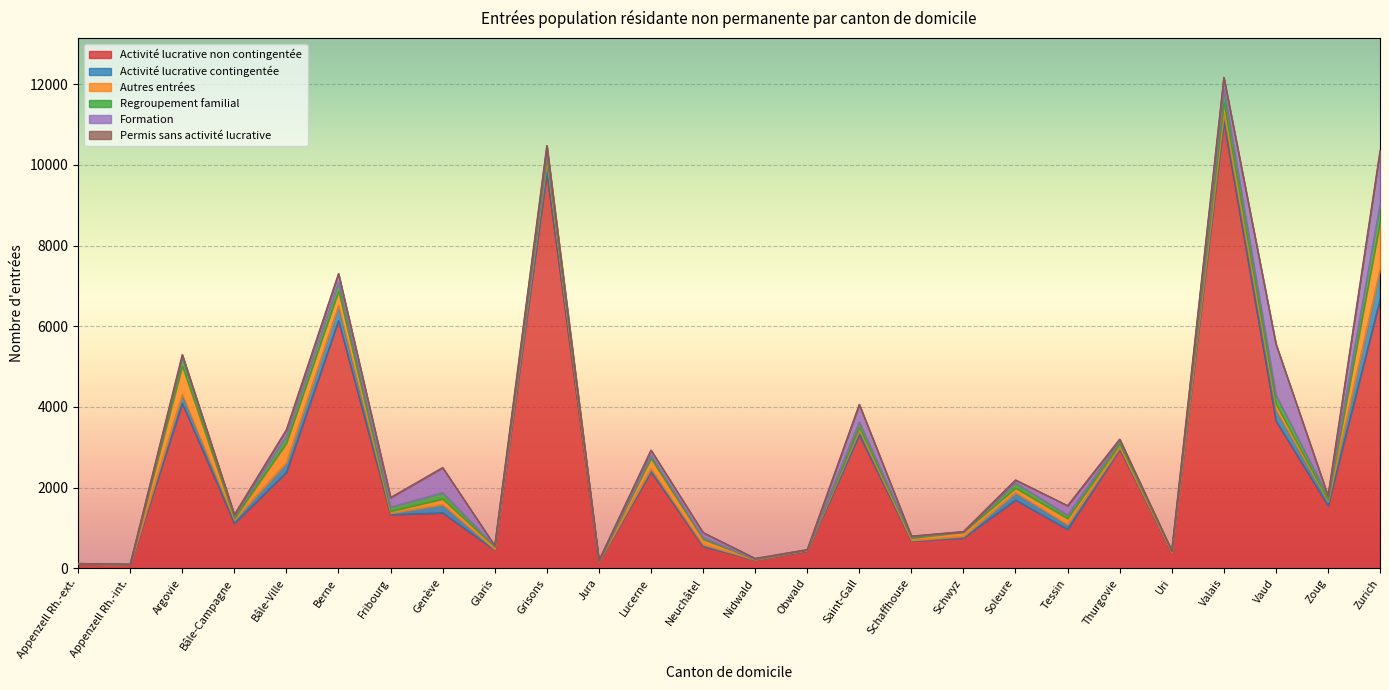

Reading right to left, extract all data points from this chart.

Activité lucrative non contingentée: Zurich=6671	Zoug=1552	Vaud=3656	Valais=11080	Uri=390	Thurgovie=2947	Tessin=964	Soleure=1691	Schwyz=753	Schaffhouse=677	Saint-Gall=3310	Obwald=430	Nidwald=207	Neuchâtel=543	Lucerne=2390	Jura=157	Grisons=9803	Glaris=450	Genève=1374	Fribourg=1330	Berne=6140	Bâle-Ville=2379	Bâle-Campagne=1113	Argovie=4090	Appenzell Rh.-int.=90	Appenzell Rh.-ext.=105
Activité lucrative contingentée: Zurich=740	Zoug=102	Vaud=273	Valais=189	Uri=1	Thurgovie=43	Tessin=118	Soleure=184	Schwyz=36	Schaffhouse=14	Saint-Gall=105	Obwald=16	Nidwald=5	Neuchâtel=40	Lucerne=76	Jura=9	Grisons=272	Glaris=18	Genève=205	Fribourg=36	Berne=369	Bâle-Ville=240	Bâle-Campagne=79	Argovie=220	Appenzell Rh.-int.=2	Appenzell Rh.-ext.=4
Autres entrées: Zurich=1163	Zoug=34	Vaud=144	Valais=263	Uri=22	Thurgovie=86	Tessin=149	Soleure=112	Schwyz=106	Schaffhouse=57	Saint-Gall=77	Obwald=11	Nidwald=10	Neuchâtel=138	Lucerne=258	Jura=1	Grisons=124	Glaris=64	Genève=138	Fribourg=47	Berne=362	Bâle-Ville=483	Bâle-Campagne=45	Argovie=703	Appenzell Rh.-int.=4	Appenzell Rh.-ext.=7
Regroupement familial: Zurich=458	Zoug=93	Vaud=225	Valais=352	Uri=20	Thurgovie=83	Tessin=89	Soleure=131	Schwyz=8	Schaffhouse=34	Saint-Gall=136	Obwald=4	Nidwald=8	Neuchâtel=38	Lucerne=76	Jura=12	Grisons=114	Glaris=20	Genève=159	Fribourg=106	Berne=214	Bâle-Ville=179	Bâle-Campagne=55	Argovie=207	Appenzell Rh.-int.=3	Appenzell Rh.-ext.=3
Formation: Zurich=1320	Zoug=13	Vaud=1261	Valais=275	Uri=3	Thurgovie=40	Tessin=232	Soleure=69	Schwyz=5	Schaffhouse=16	Saint-Gall=433	Obwald=0	Nidwald=14	Neuchâtel=126	Lucerne=128	Jura=14	Grisons=166	Glaris=8	Genève=617	Fribourg=233	Berne=217	Bâle-Ville=150	Bâle-Campagne=36	Argovie=73	Appenzell Rh.-int.=0	Appenzell Rh.-ext.=0
Permis sans activité lucrative: Zurich=2	Zoug=0	Vaud=2	Valais=13	Uri=0	Thurgovie=0	Tessin=0	Soleure=2	Schwyz=0	Schaffhouse=0	Saint-Gall=0	Obwald=0	Nidwald=0	Neuchâtel=1	Lucerne=0	Jura=0	Grisons=1	Glaris=0	Genève=3	Fribourg=0	Berne=1	Bâle-Ville=6	Bâle-Campagne=0	Argovie=3	Appenzell Rh.-int.=0	Appenzell Rh.-ext.=0